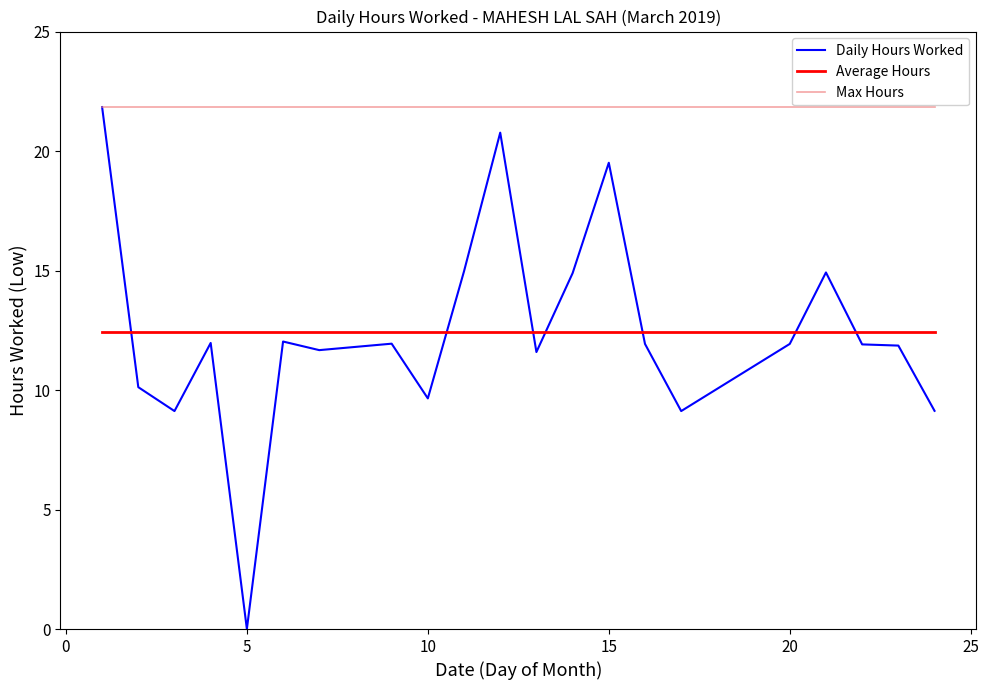

What is the minimum value for Max Hours?

21.8